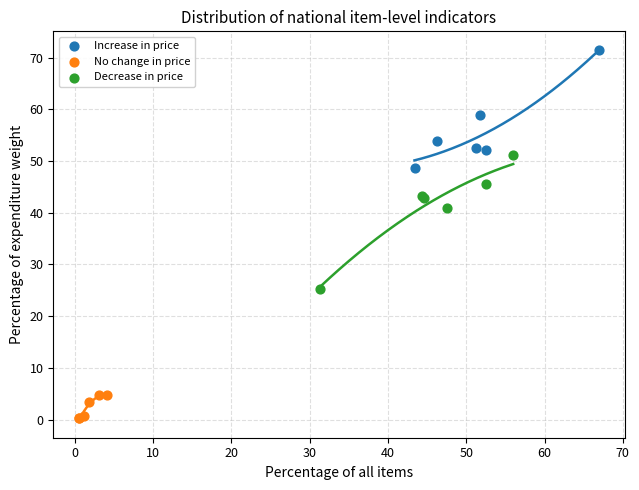

Which series contains the highest Y value?

Increase in price